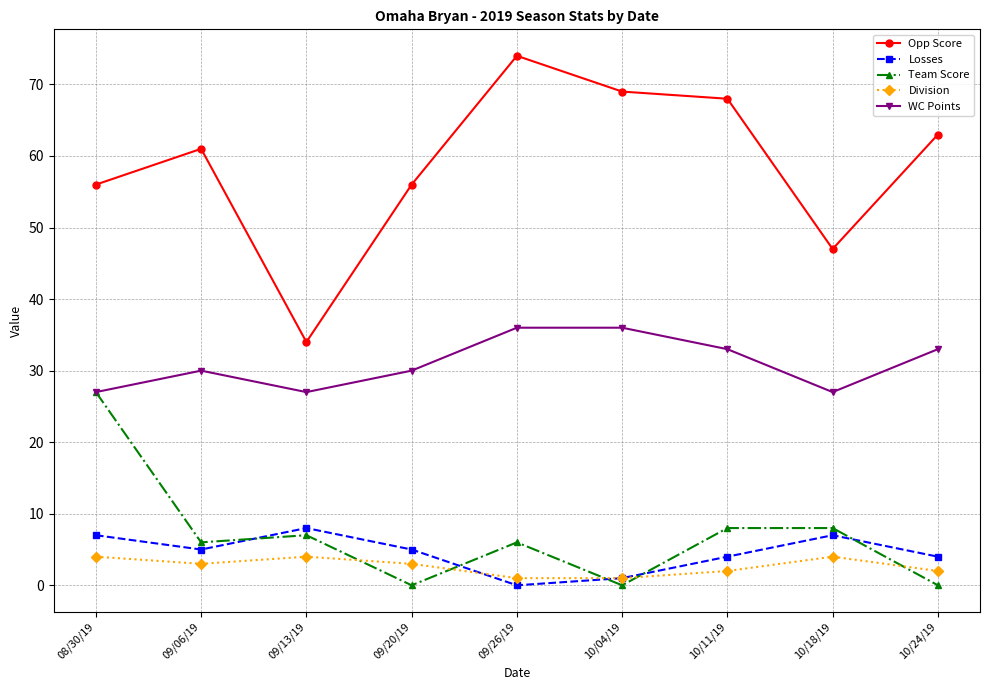

True or false: WC Points has a value of 36 at 10/04/19.

True